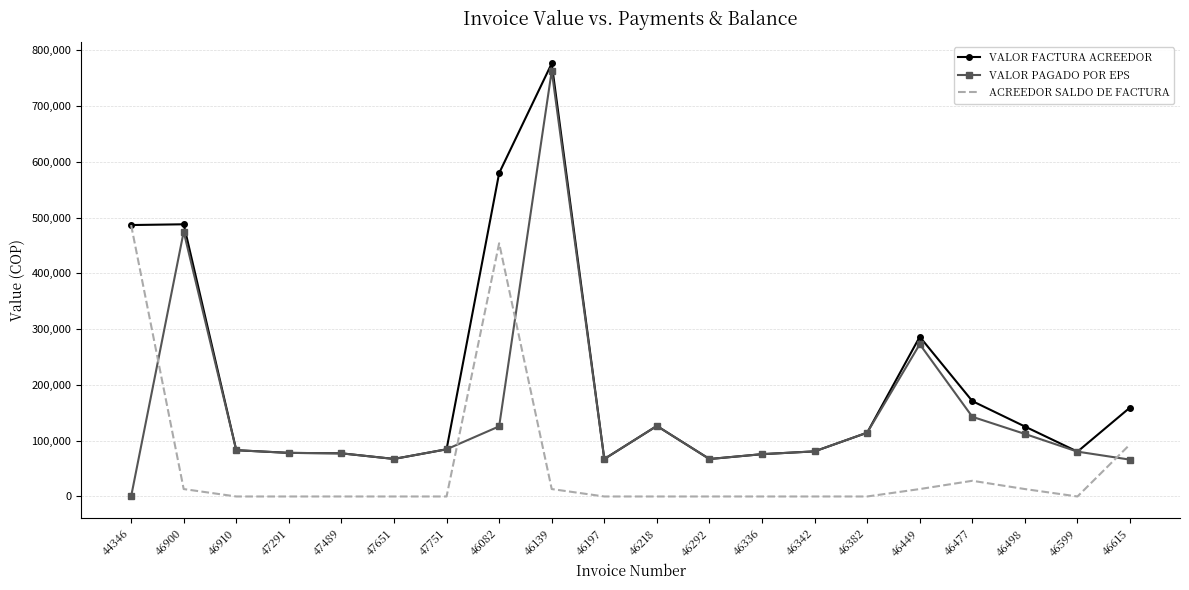

Which series has the largest total across all categories?

VALOR FACTURA ACREEDOR